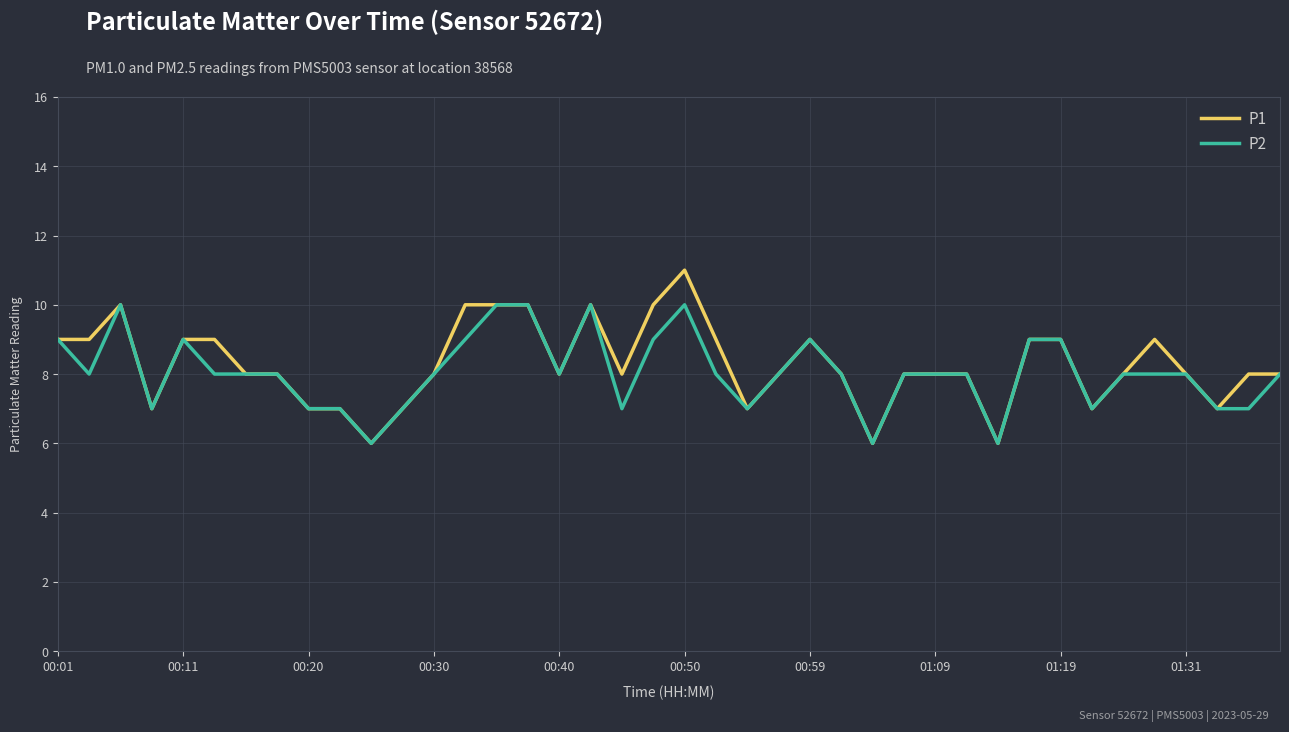

What are all the series names shown in the legend?

P1, P2